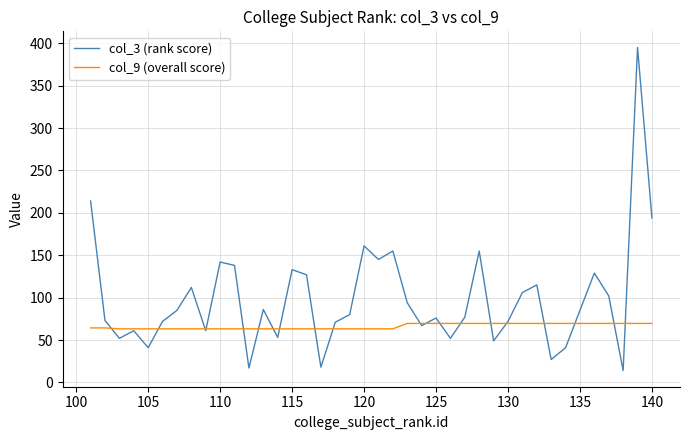

Rank the series by their average value, from highest to lowest.

col_3 (rank score), col_9 (overall score)